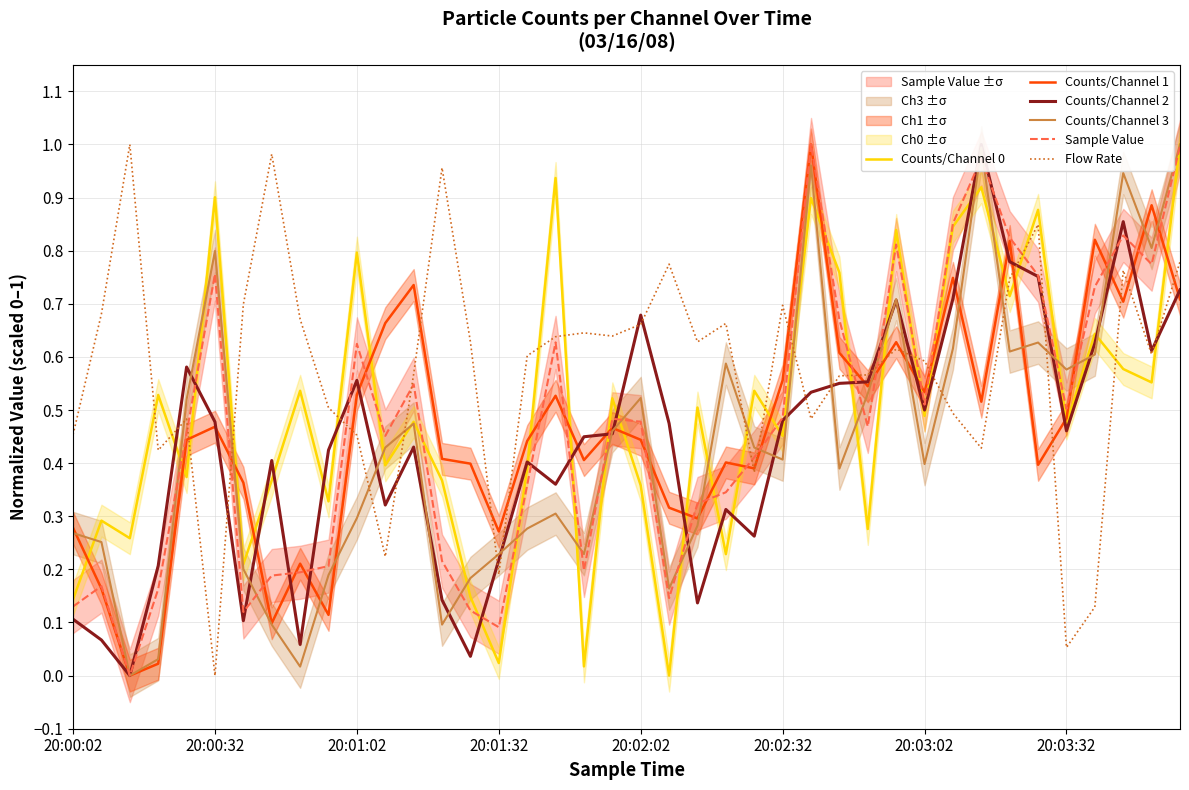

At how many categories does at least one series exceed 0?

40